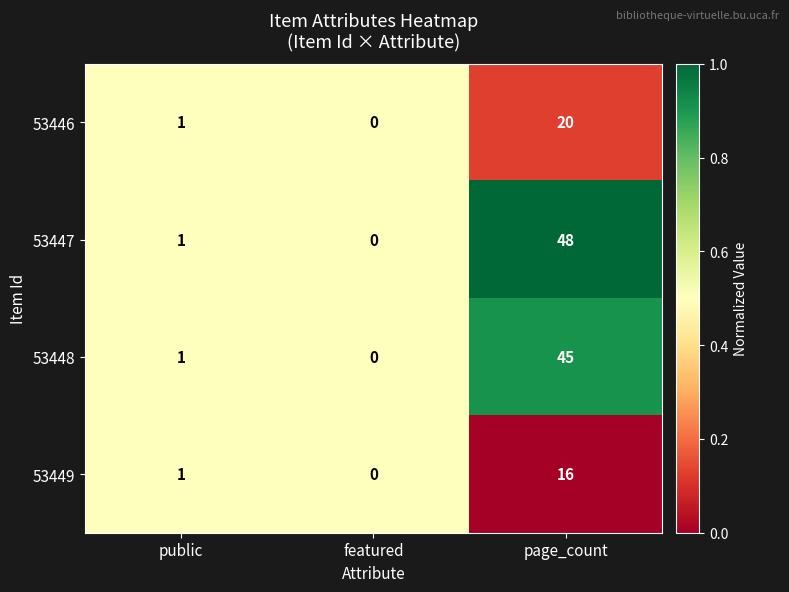

At which category is the sum across all series the highest?

page_count